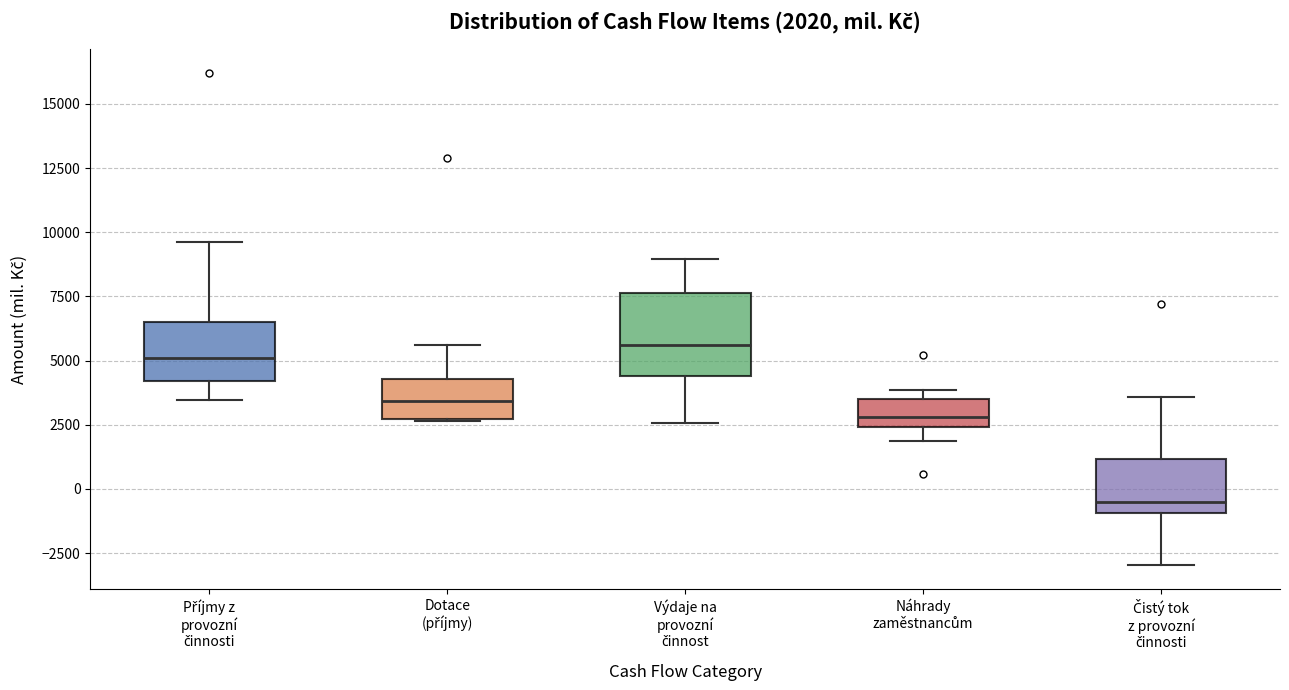

Comparing the boxes themselves (not the whiskers), which one is the tallest?

Výdaje na provozní činnost